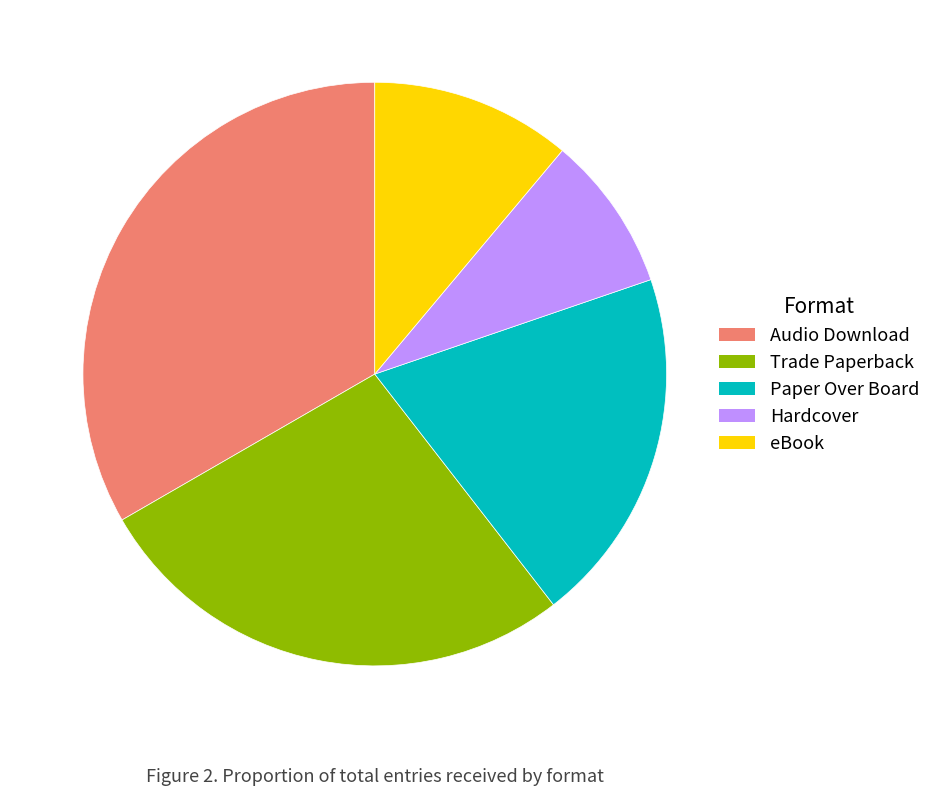

What is the ratio of the value at Audio Download to the value at Paper Over Board?

1.7